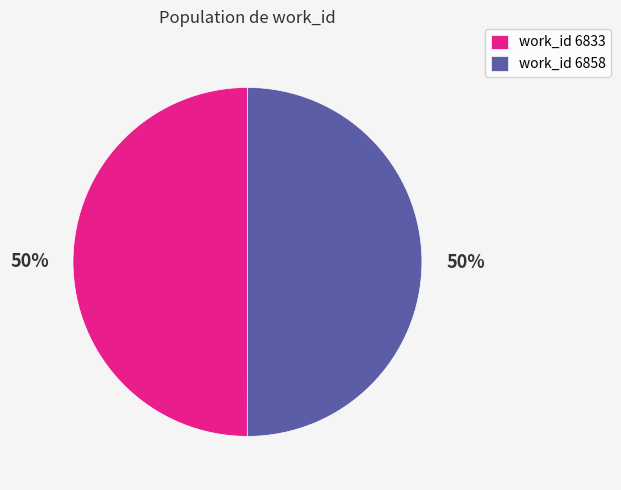

Approximately how many times larger is the value at work_id 6858 compared to work_id 6833?

1.0